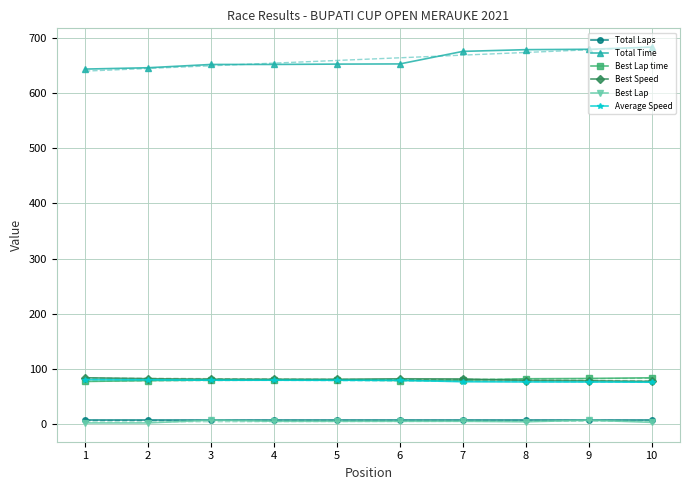

Reading right to left, list all the values displayed in this chart.

Total Laps: 8.0	8.0	8.0	8.0	8.0	8.0	8.0	8.0	8.0	8.0
Total Time: 683.6	679.7	679.0	675.9	653.1	652.8	652.2	652.2	646.2	643.8
Best Lap time: 83.9	82.6	82.1	79.3	78.9	79.9	79.8	79.7	78.8	77.2
Best Speed: 77.2	78.4	78.9	81.7	82.1	81.1	81.2	81.3	82.2	83.9
Best Lap: 3.0	7.0	4.0	5.0	5.0	5.0	5.0	7.0	2.0	2.0
Average Speed: 75.8	76.3	76.3	76.7	79.4	79.4	79.5	79.5	80.2	80.5